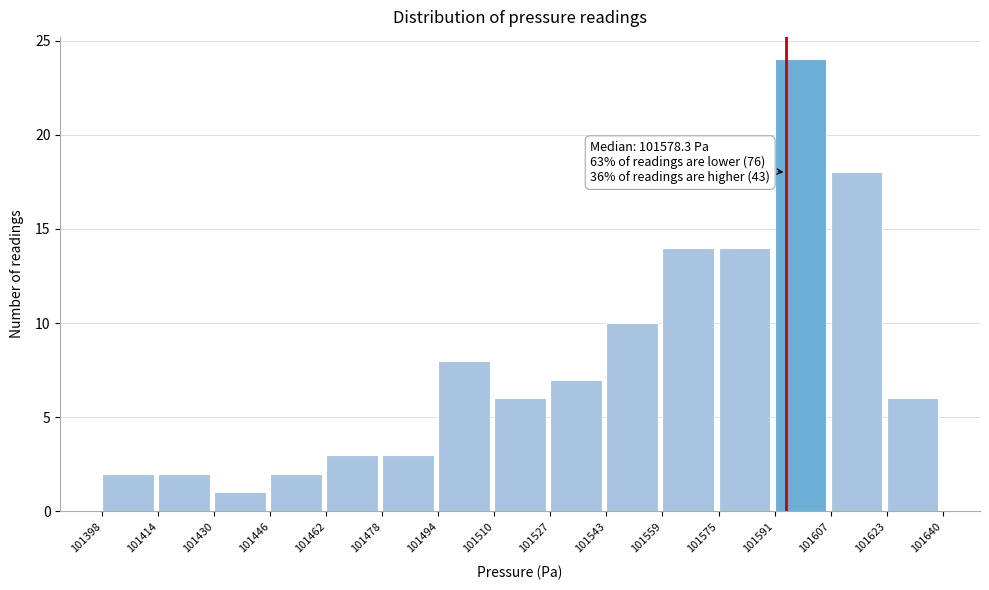

Over which range of the x-axis is the bar tallest?

101591 to 101607